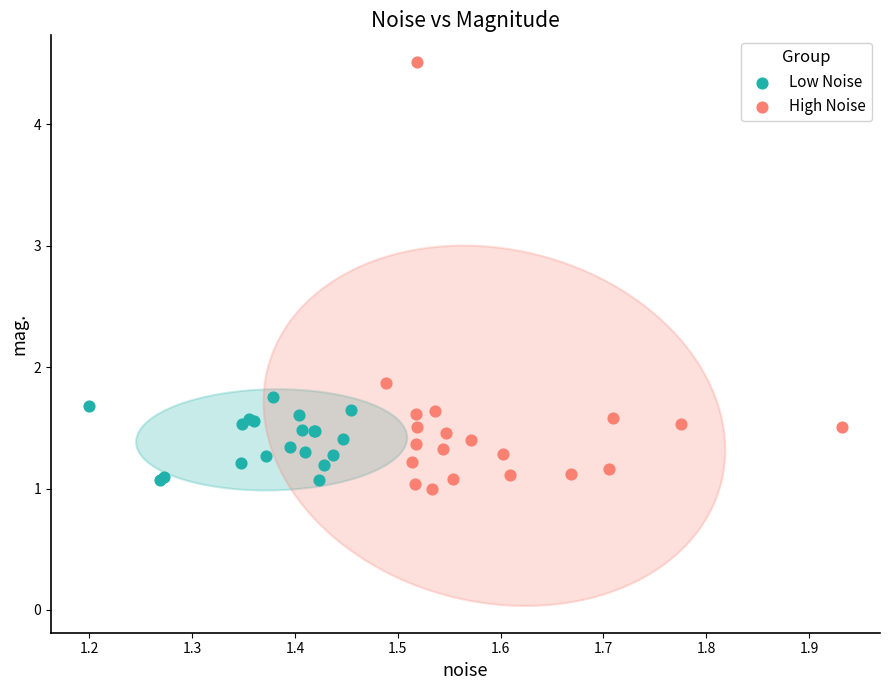

Which series contains the highest Y value?

High Noise